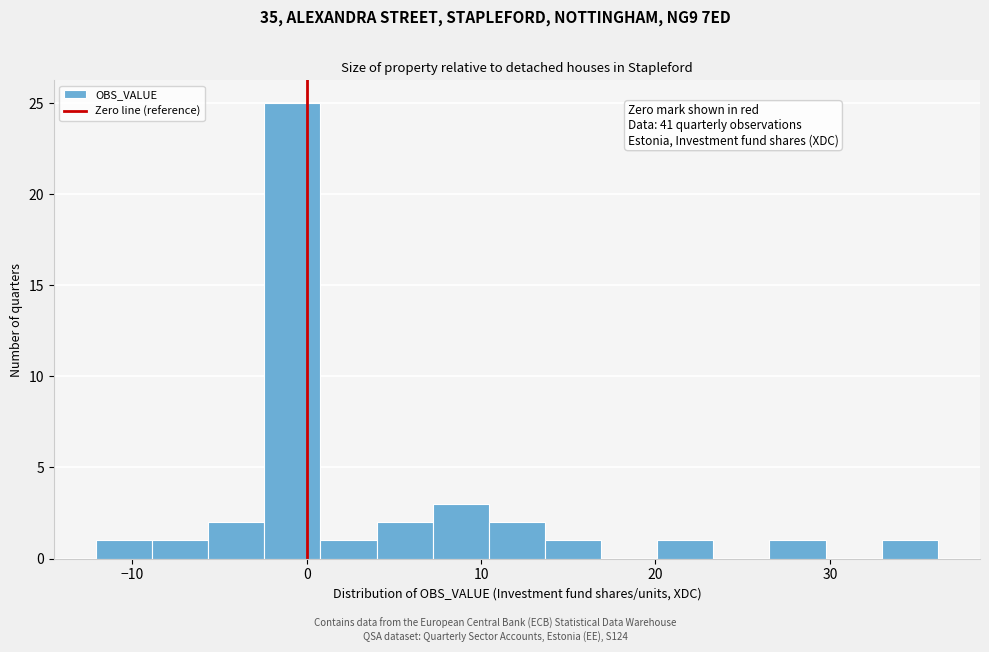

Around what value on the x-axis is the tallest bar? Give the approximate position of its centre, as read against the axis.

-1